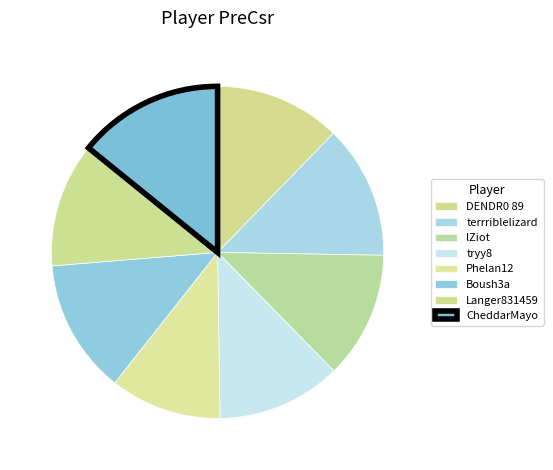

Which has a higher value, lZiot or terrriblelizard?

terrriblelizard